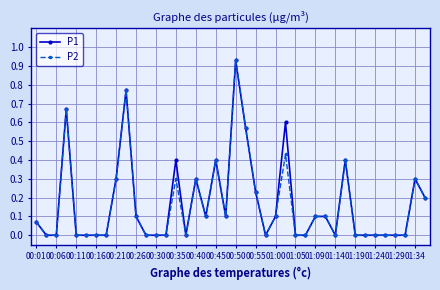

True or false: P1 has more than 1 points higher than both neighbors.

True